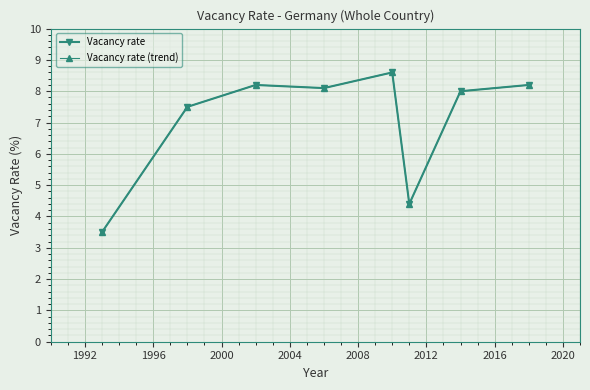

Is this an area chart (filled region under the line)?

No